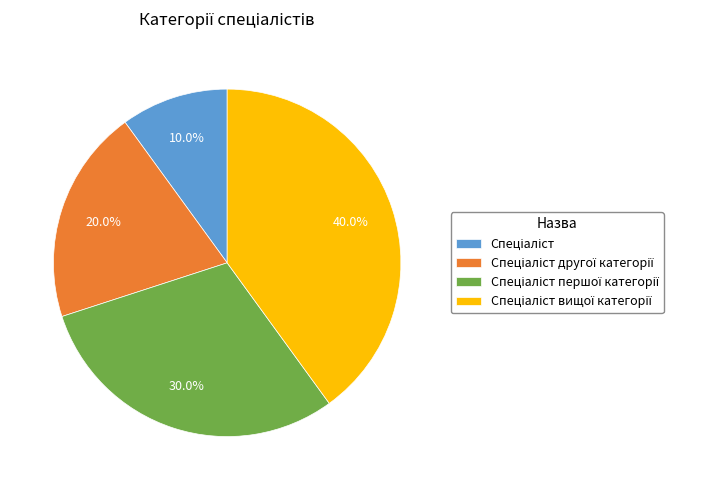

To the nearest percent, what is the difference between the largest and smallest slice percentages?

30%